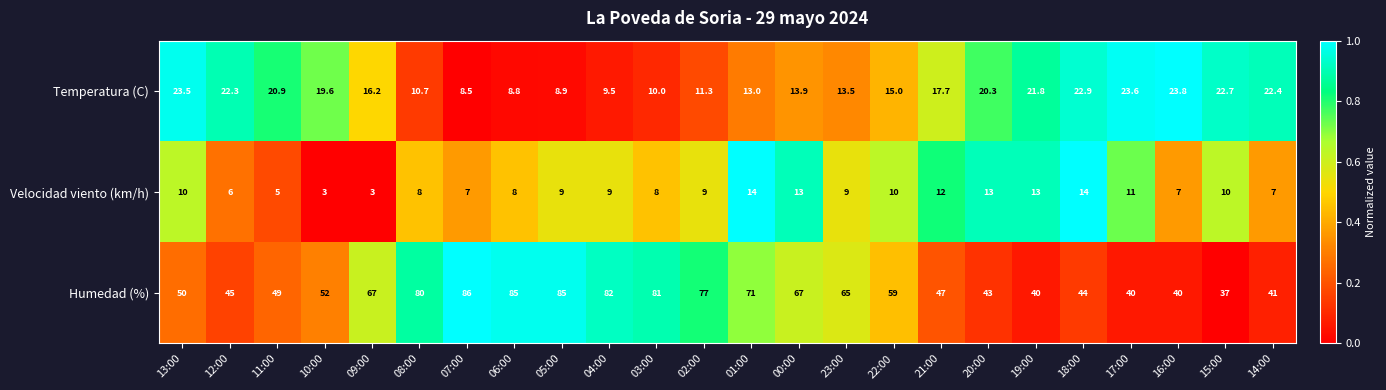

List the series in order of their peak value, lowest first.

Velocidad viento (km/h), Temperatura (C), Humedad (%)